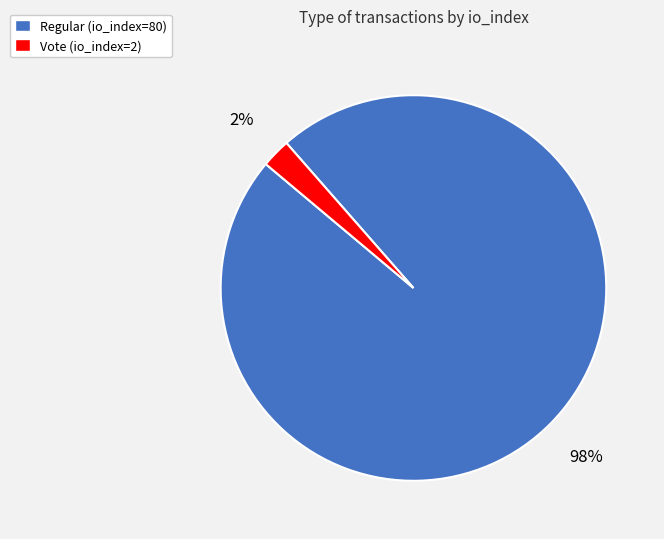

Between Vote and Regular, which is larger?

Regular